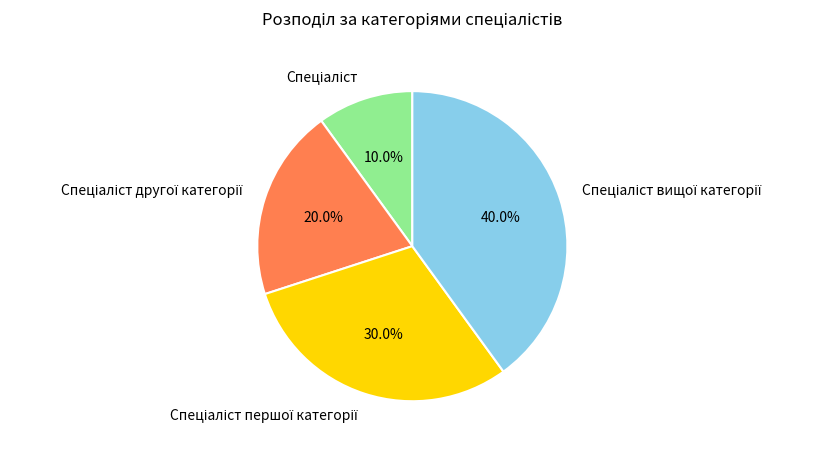

Does any single category account for the majority?

No